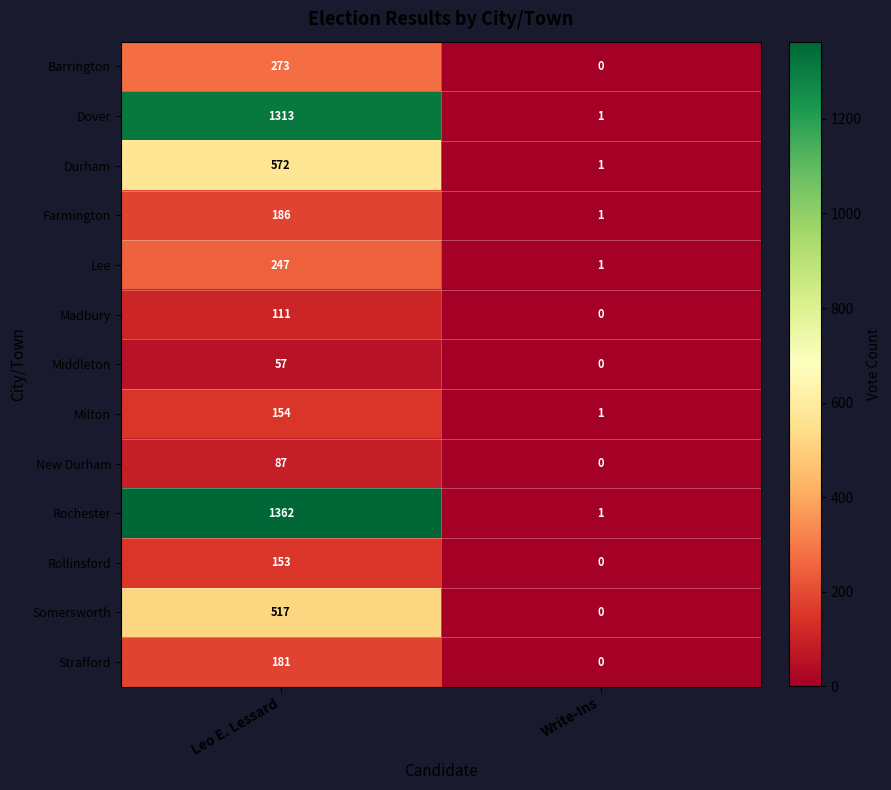

Which category has the highest value across all series?

Leo E. Lessard